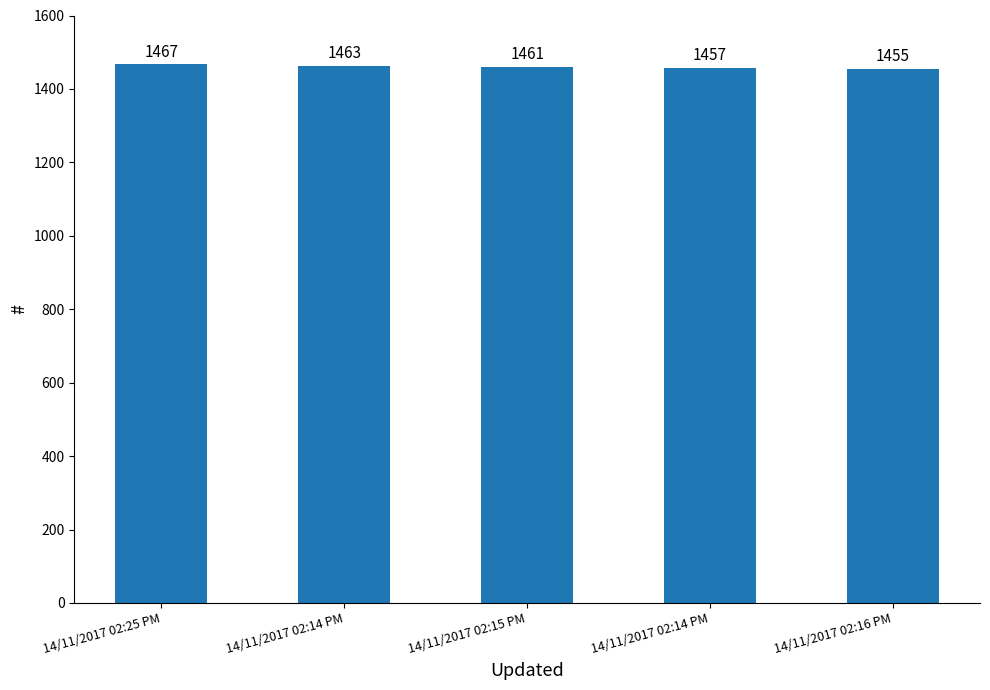

What is the maximum value shown in the chart?

1467